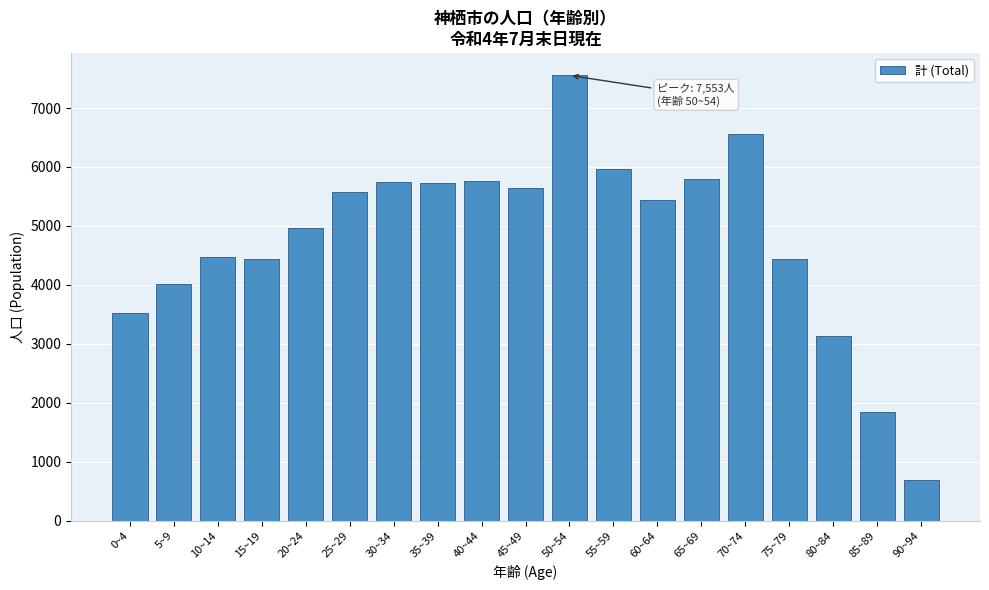

Approximately how many times larger is the value at 15~19 compared to 30~34?

0.8